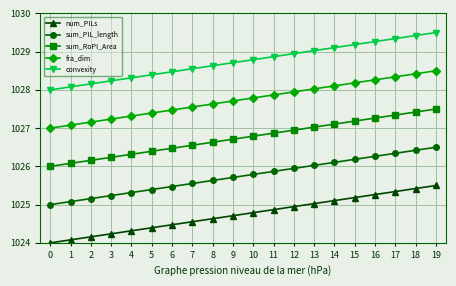

True or false: convexity and sum_PIL_length intersect in this chart.

False